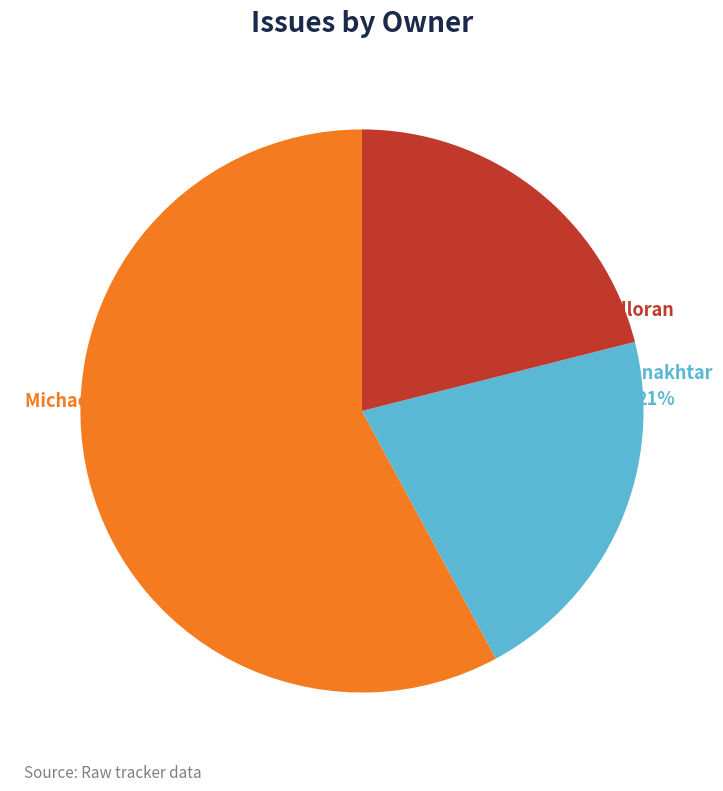

Combined, do Michael Halloran and michaelhalloran account for over 50%?

Yes